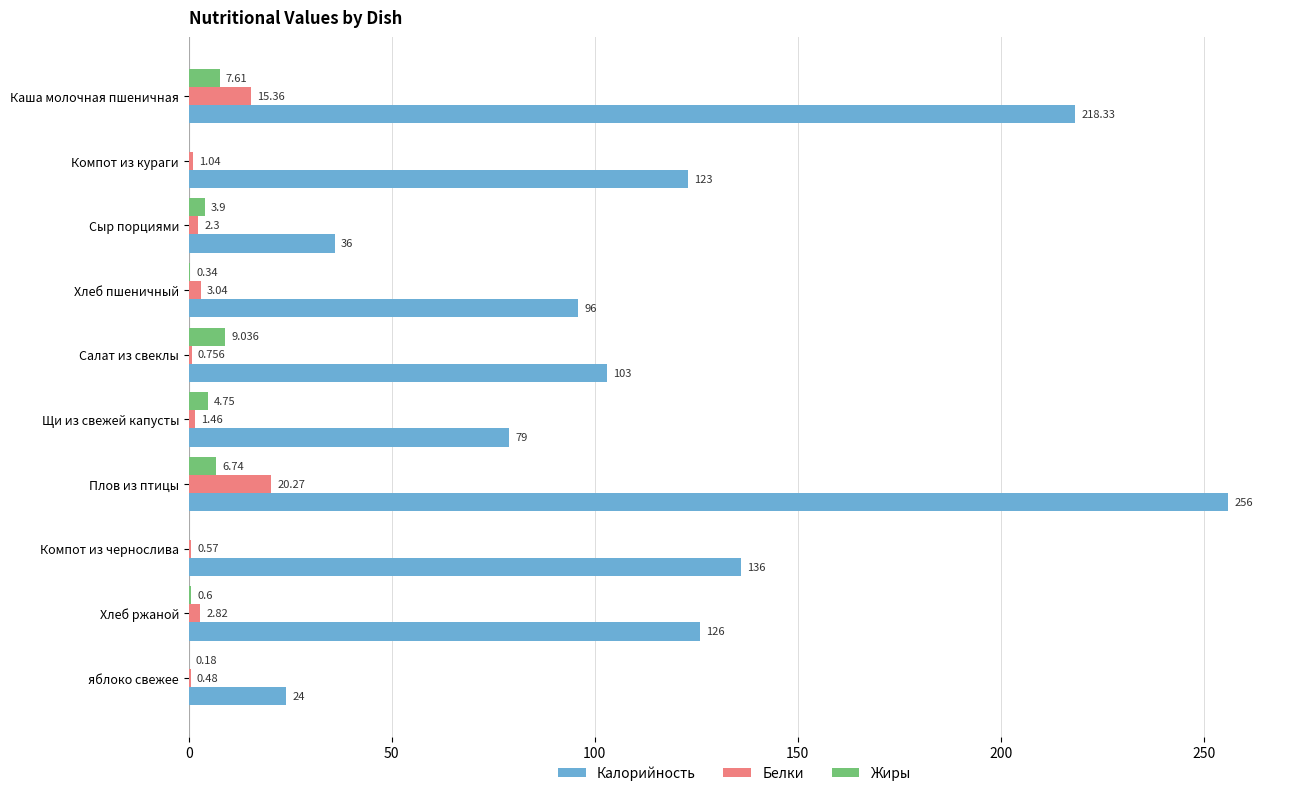

Where is Калорийность nearest to the value 140?

Компот из чернослива